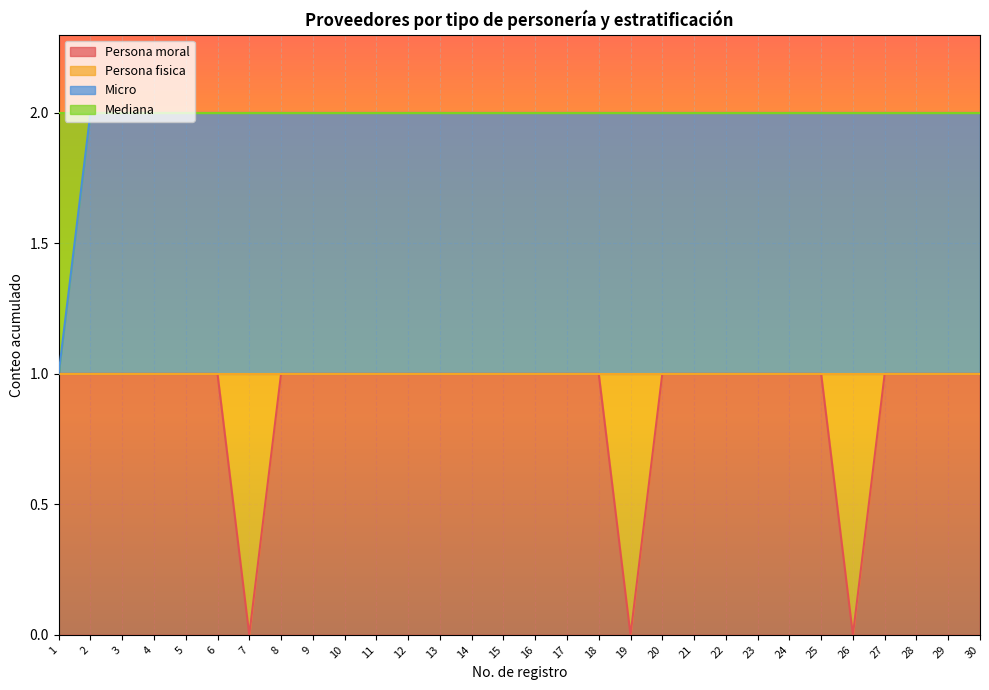

True or false: Micro and Persona moral cross at least once.

False